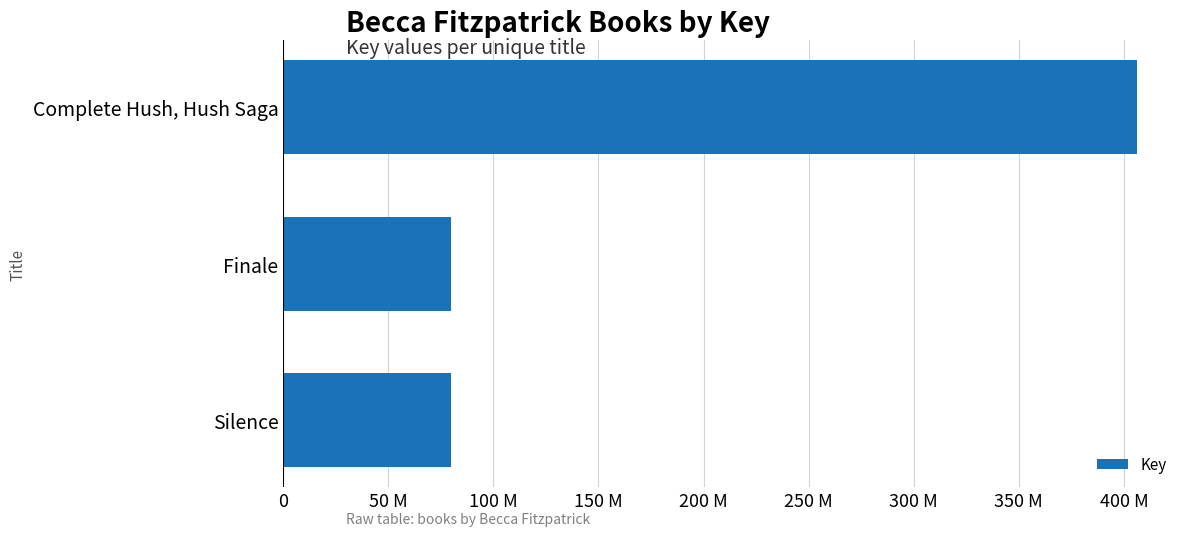

Rank the categories by value from highest to lowest.

Complete Hush, Hush Saga, Finale, Silence